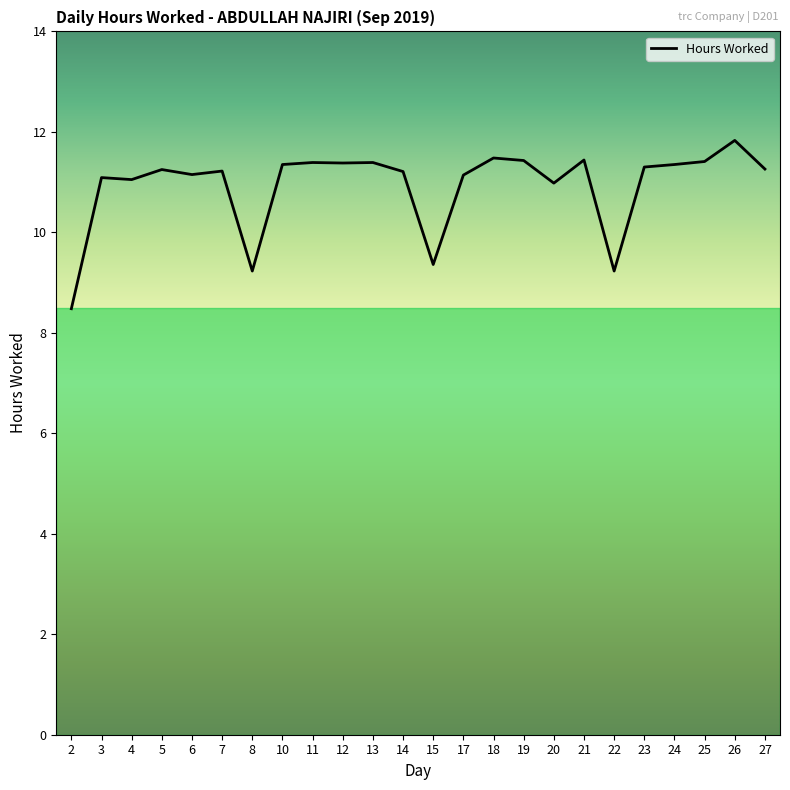

What is the sum of the values at 27 and 24?

22.6